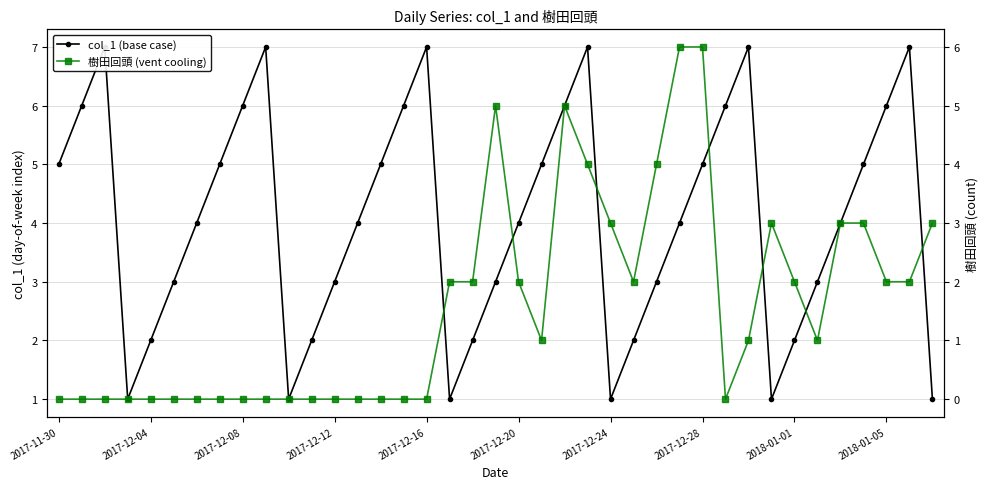

True or false: 樹田回頭 (vent cooling) and col_1 (base case) intersect in this chart.

True